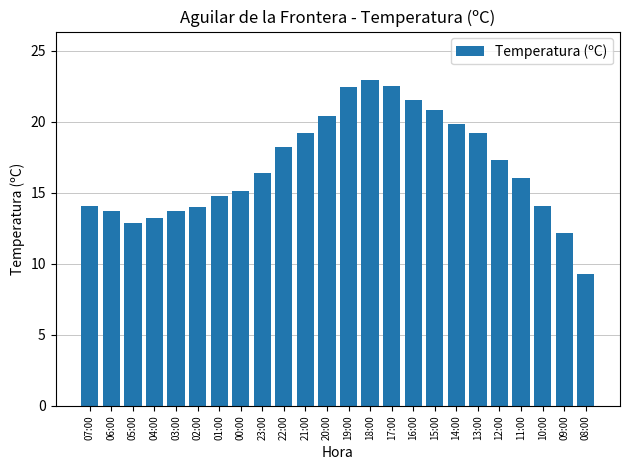

True or false: the data shows 6.0 at 21:00.

False